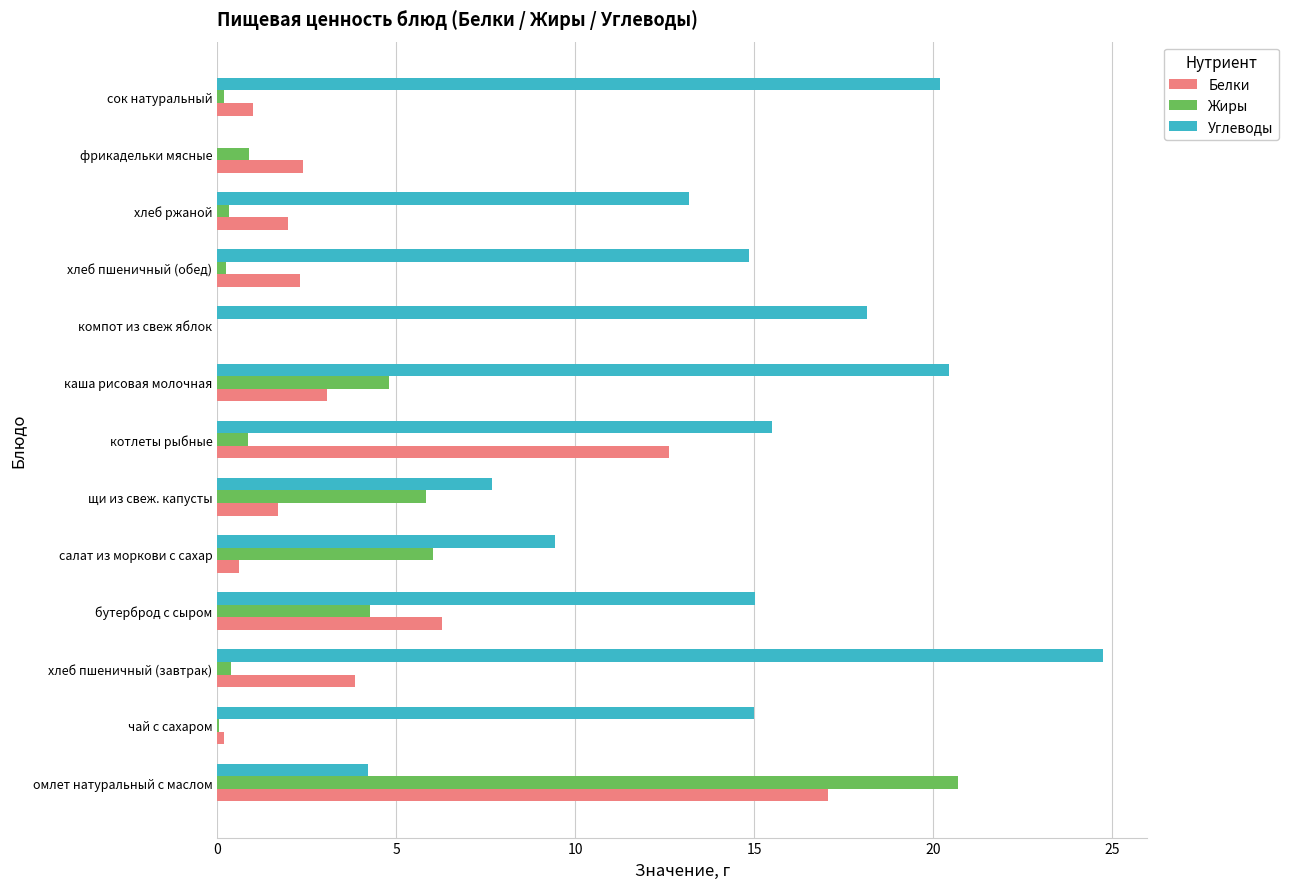

Which series has the largest total across all categories?

Углеводы